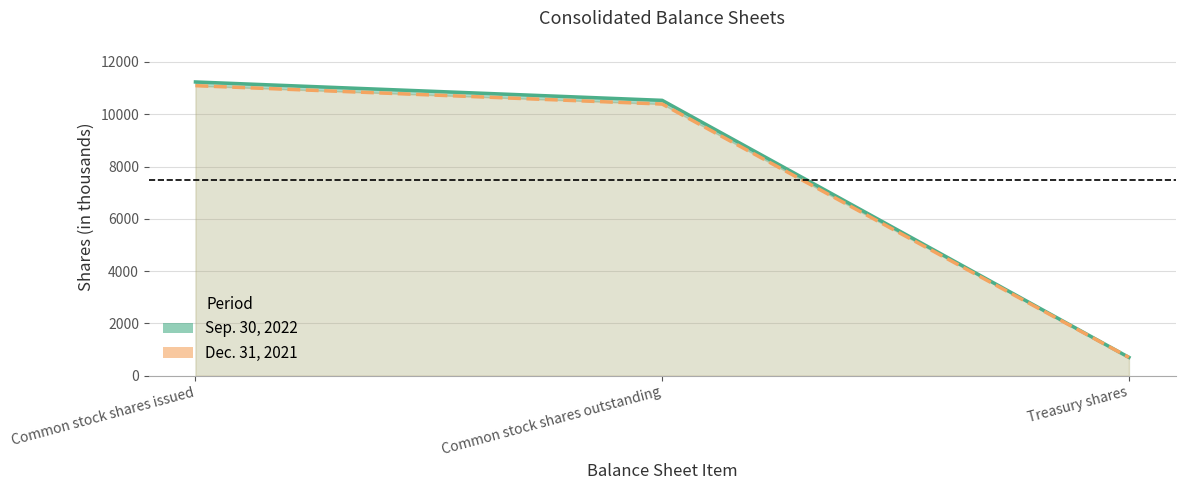

Where is Sep. 30, 2022 nearest to the value 5969?

Common stock shares outstanding